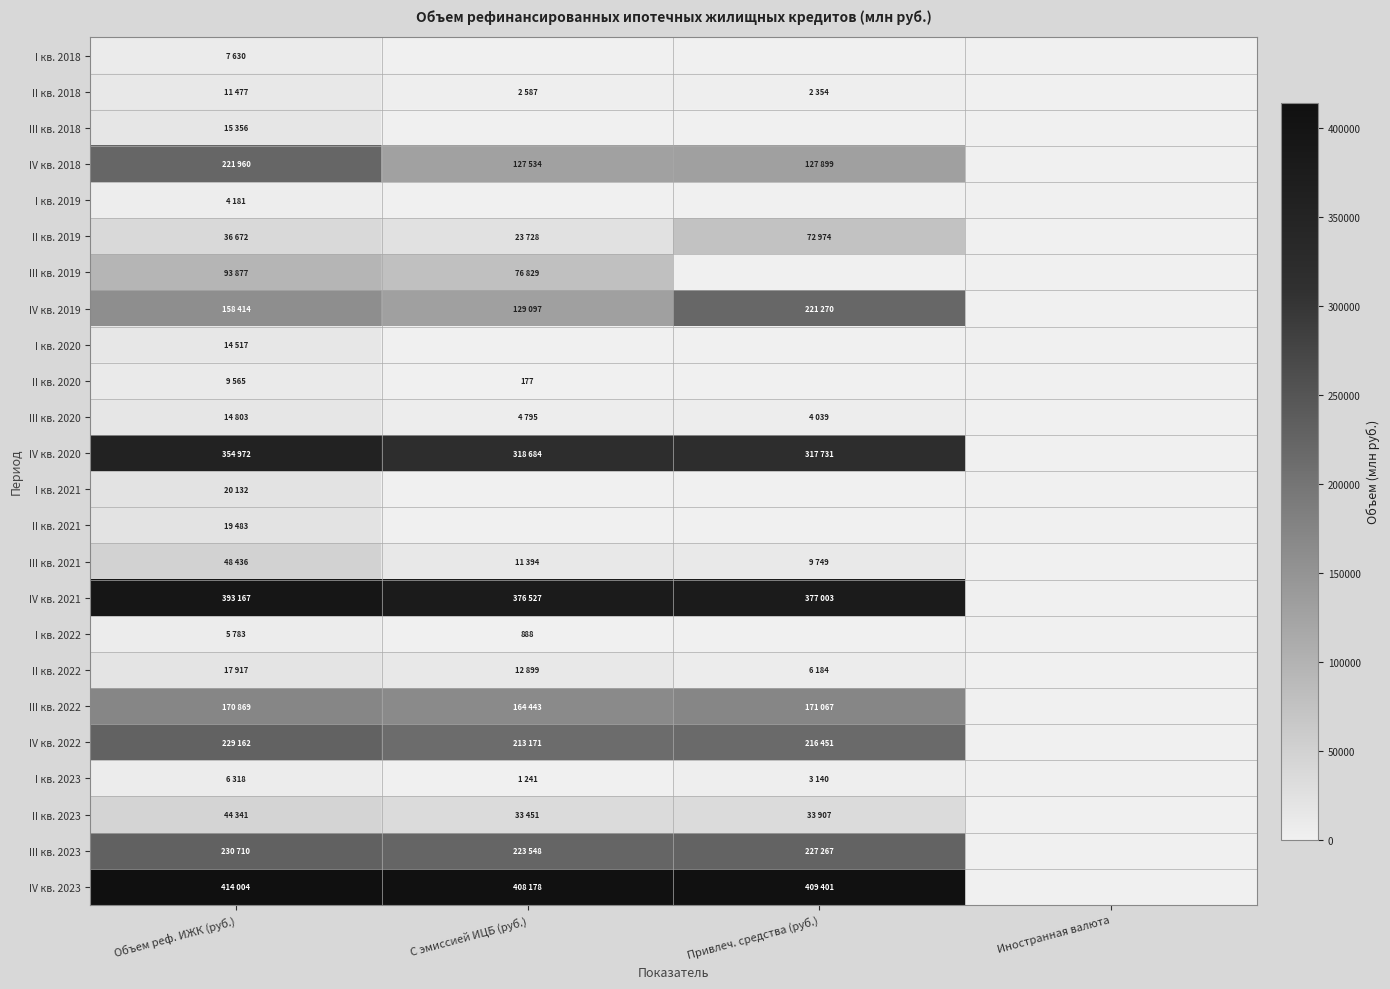

List the labels in order of III кв. 2022 value, smallest first.

Иностранная валюта, С эмиссией ИЦБ (руб.), Объем реф. ИЖК (руб.), Привлеч. средства (руб.)